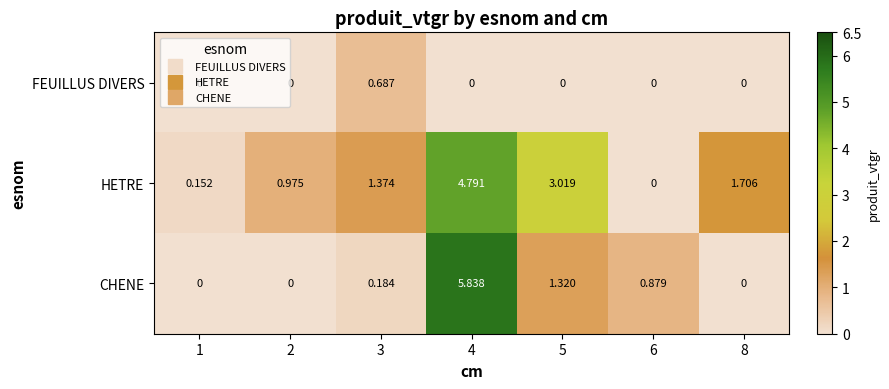

At how many categories does at least one series exceed 4?

1